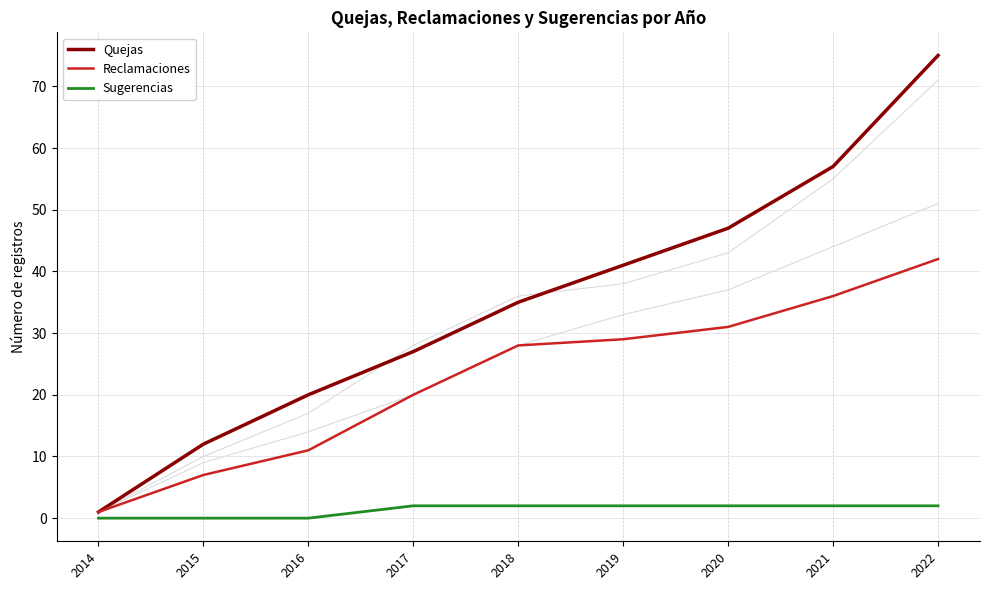

Rank the series by their maximum value, from lowest to highest.

Sugerencias, Reclamaciones, Quejas